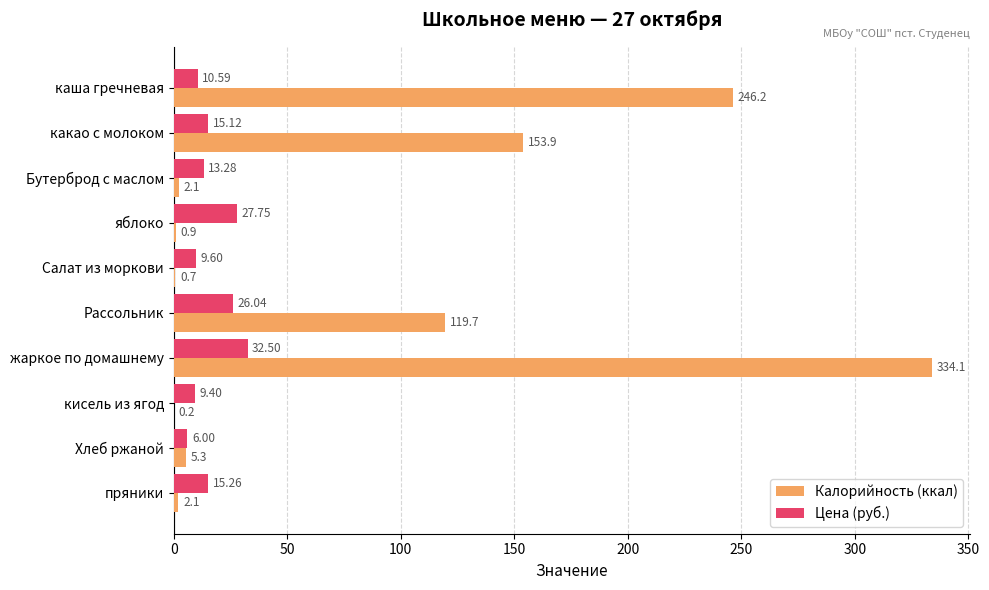

Which category has the highest value across all series?

жаркое по домашнему